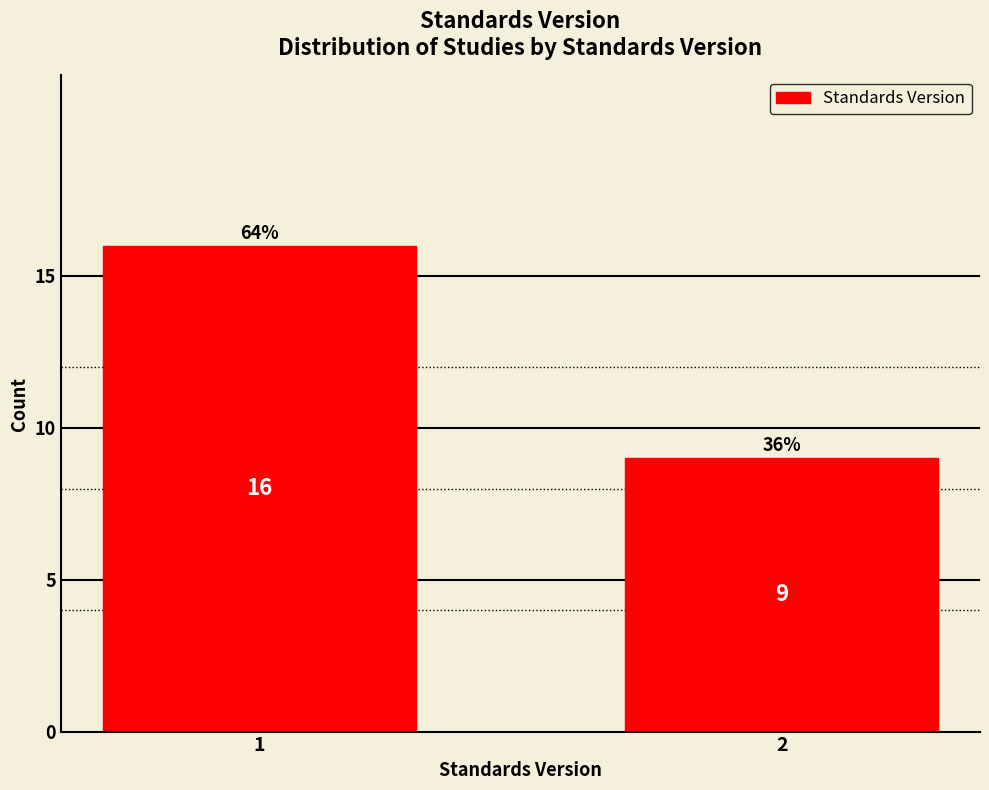

Reading left to right, extract all data points from this chart.

16	9